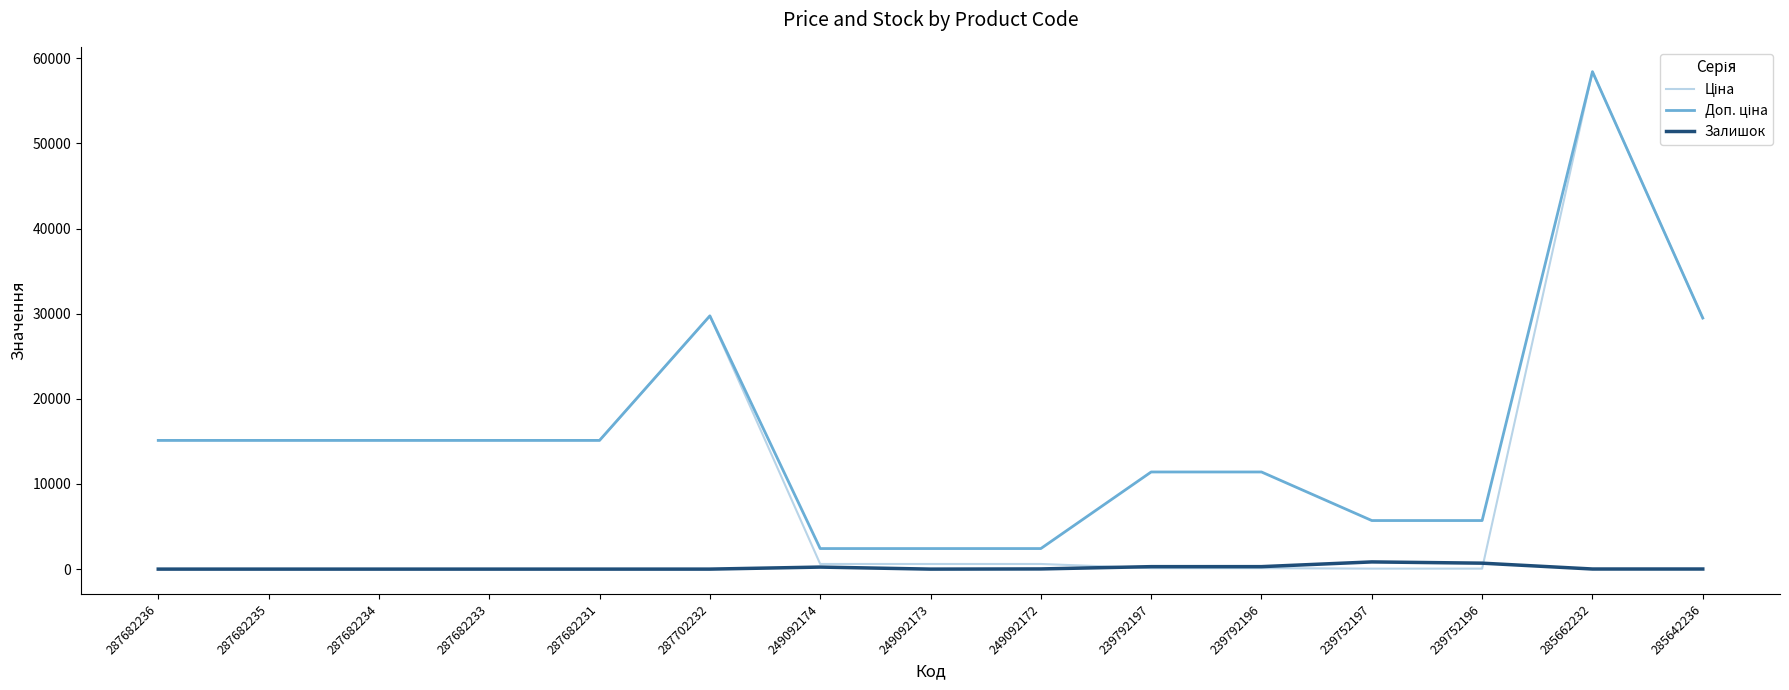

What is the difference between the highest and lowest values at 287682231?

15120.0